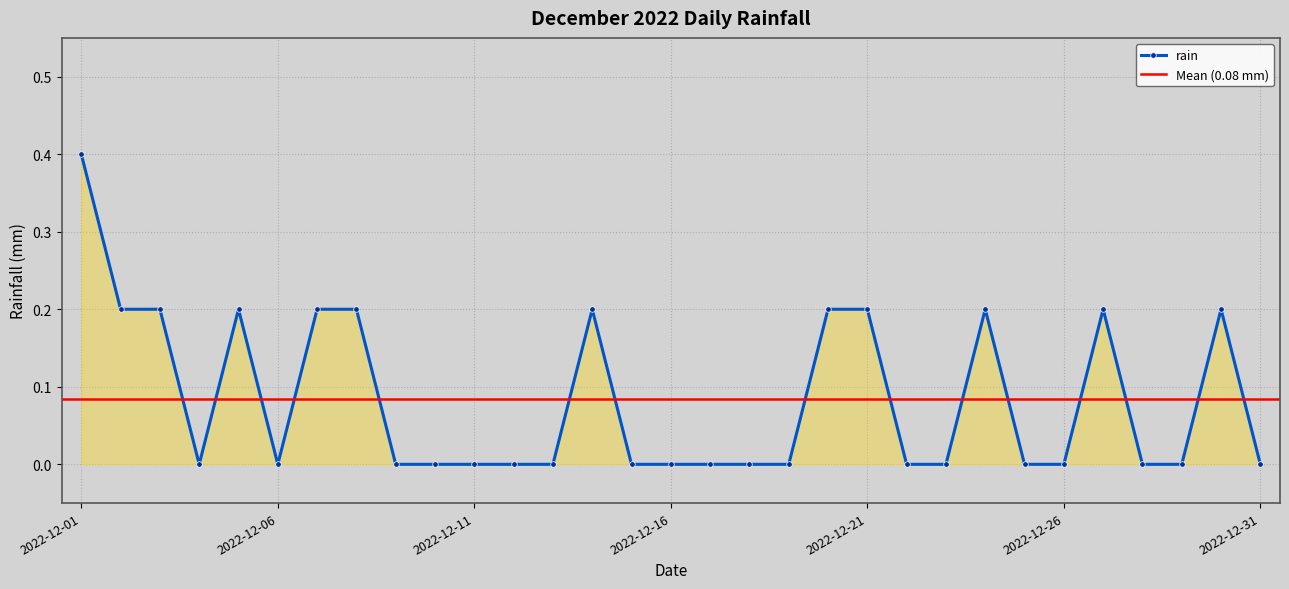

How many points are lower than both their immediate neighbors (excluding endpoints)?

2